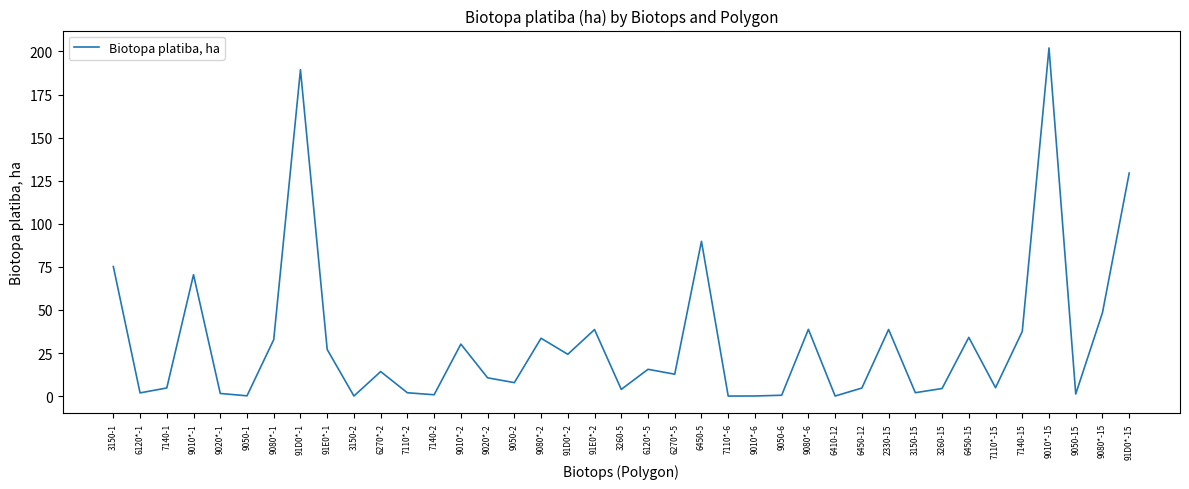

Is it true that the value at 91E0*-2 is 38.6?

True